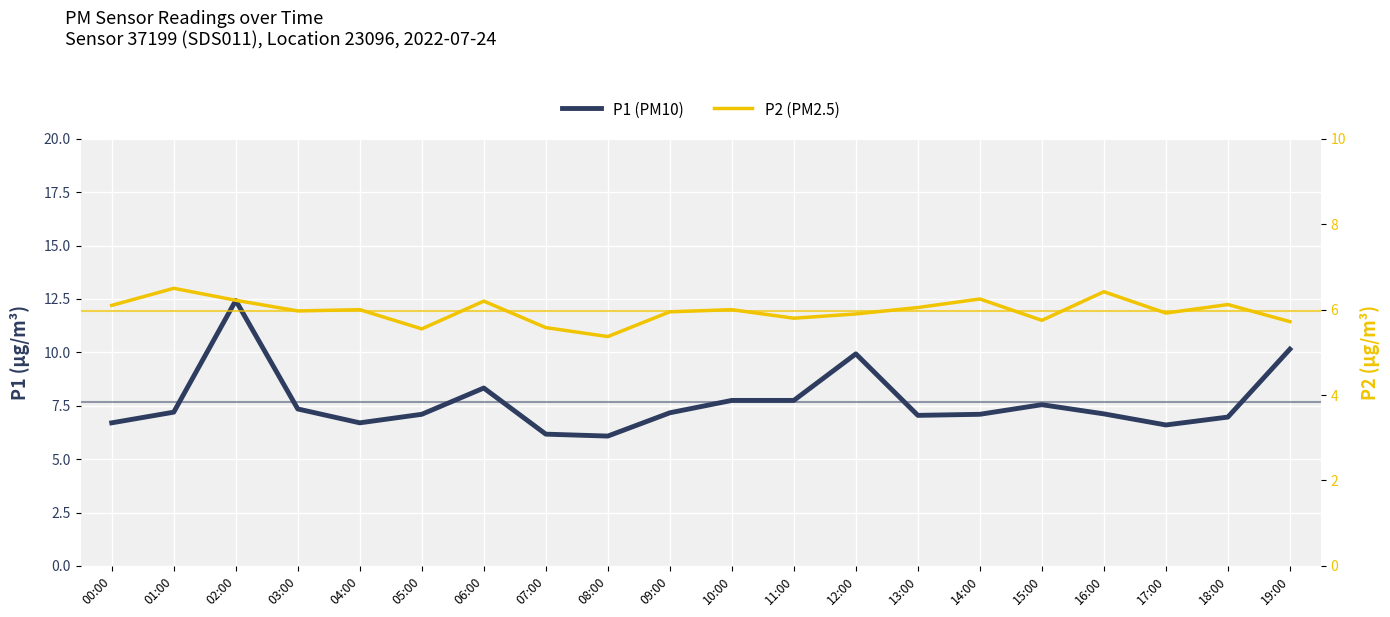

In P1 (PM10), how many points are lower than both neighbors (excluding endpoints)?

4